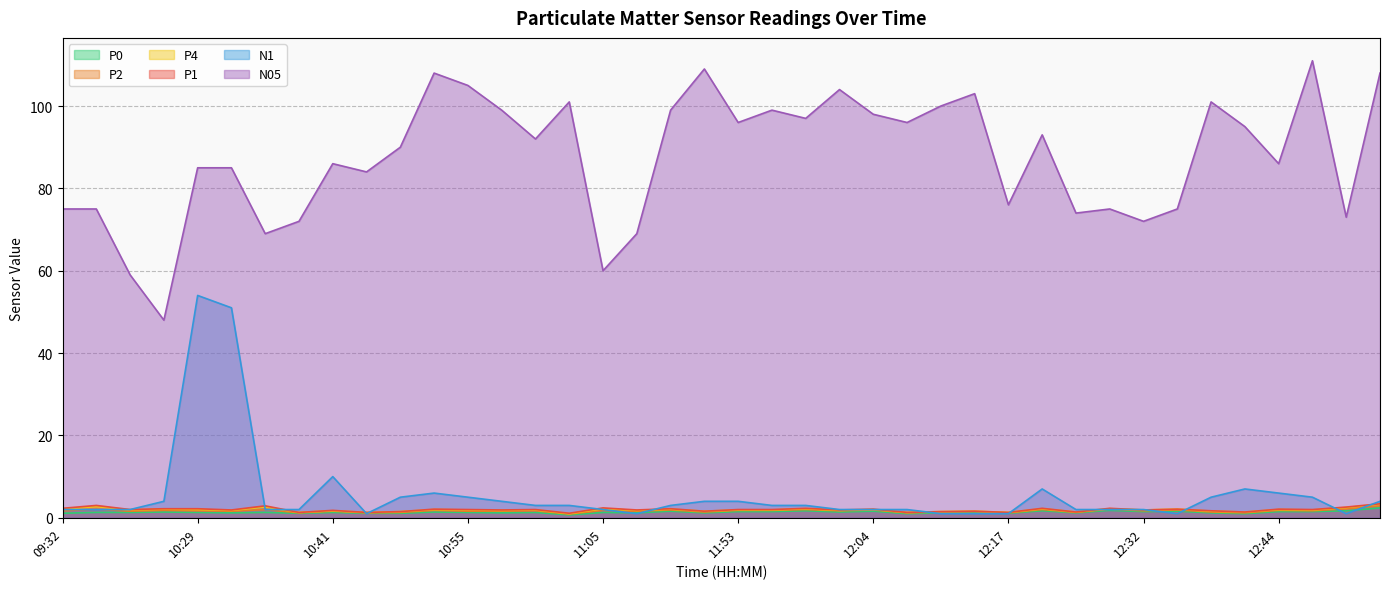

What is the difference between the P1 values at 11:02 and 10:52?

1.0